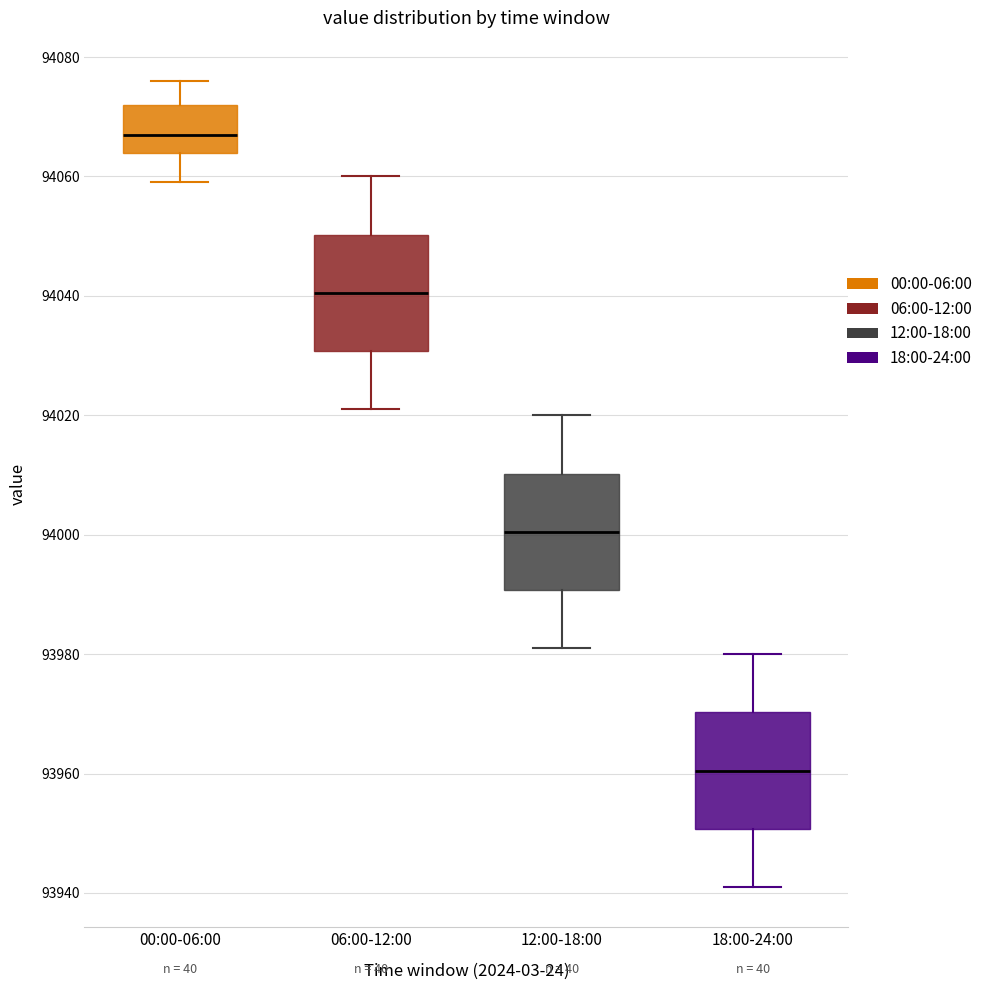

Reading left to right, read every box against the y-axis: the position of its median line, the range the box covers, and the ends of its whiskers. The values are not printed on the chart, so give them approximately, as read against the axis.

00:00-06:00: median 94068, box 94064 to 94072, whiskers 94060 to 94076
06:00-12:00: median 94040, box 94030 to 94050, whiskers 94022 to 94060
12:00-18:00: median 94000, box 93990 to 94010, whiskers 93982 to 94020
18:00-24:00: median 93960, box 93950 to 93970, whiskers 93942 to 93980